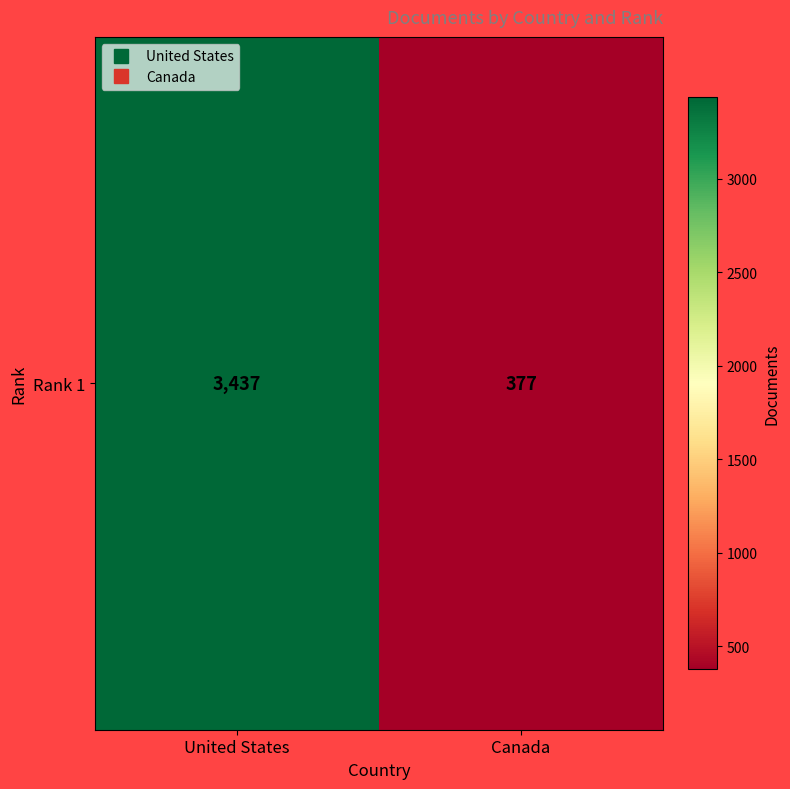

Is it true that the value at Canada is 121?

False